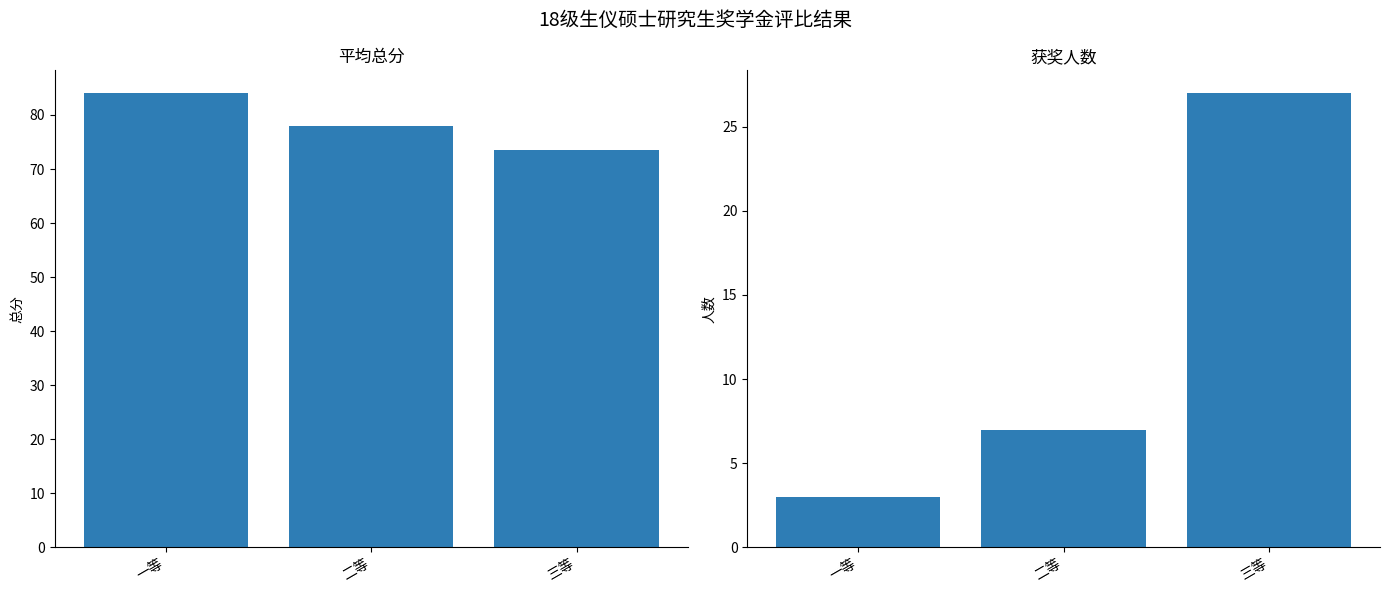

How many values in the 平均总分 series are below 77?

1